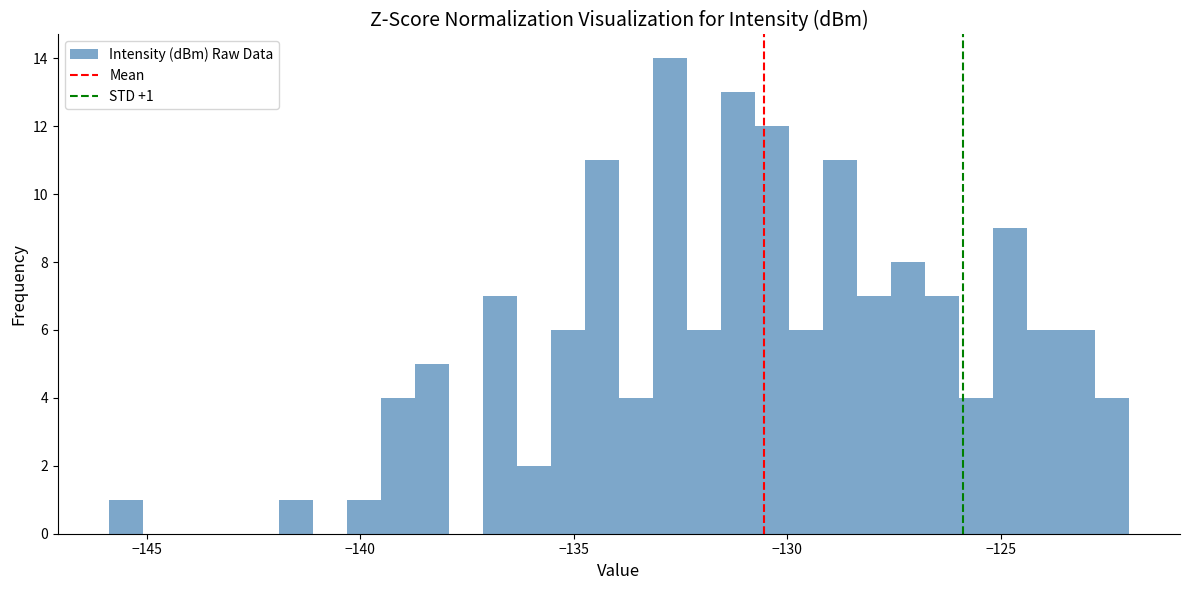

Read against the x-axis, roughly where is the centre of the tallest bar?

-132.5